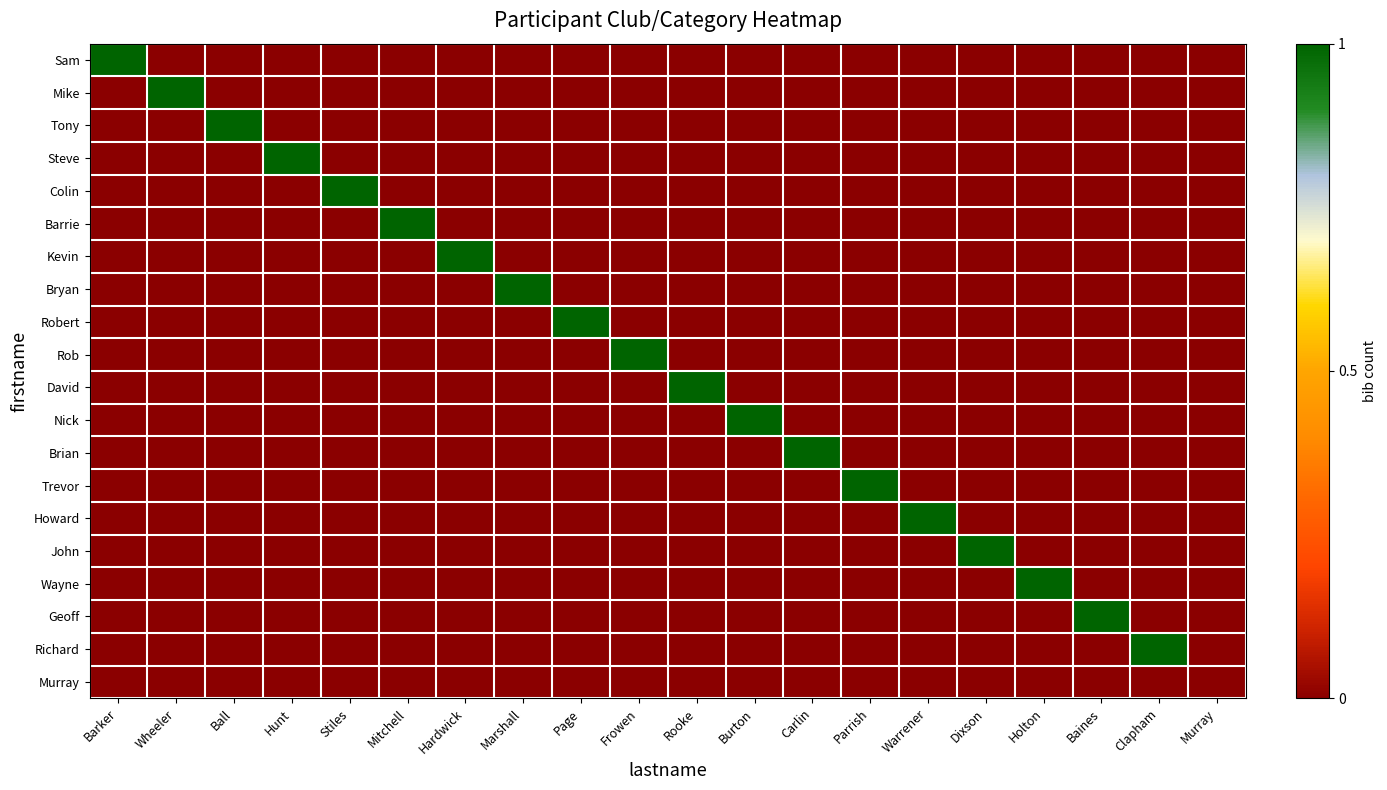

Which category has the lowest value across all series?

Wheeler